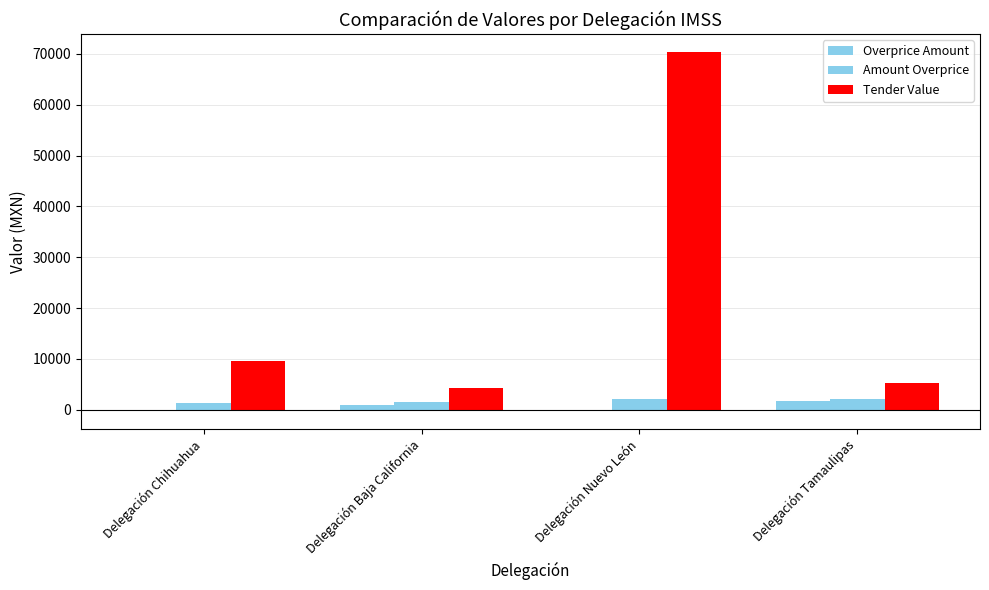

What is the average value of the Overprice Amount series?

625.3